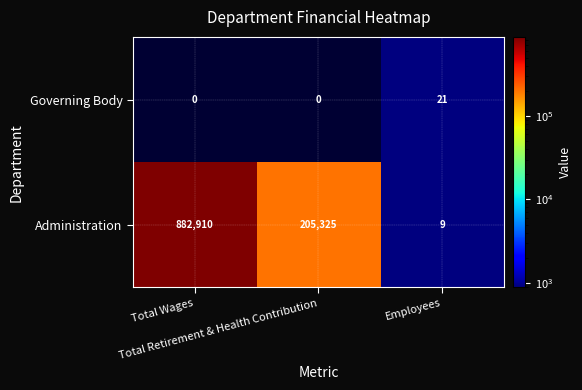

Which label corresponds to the largest value in the chart?

Total Wages